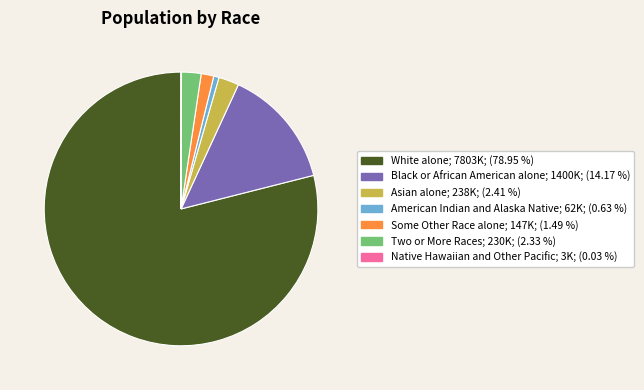

Combined, do Asian alone; 238K; (2.41 %) and American Indian and Alaska Native; 62K; (0.63 %) account for over 50%?

No